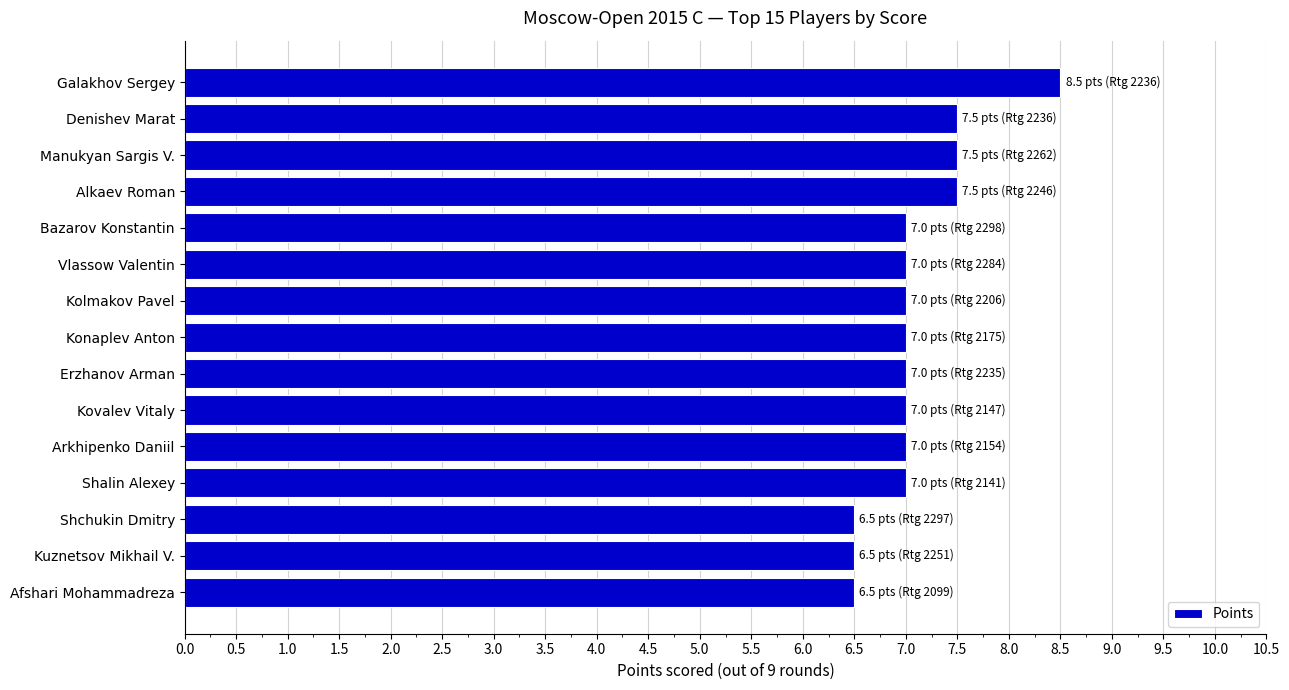

What is the maximum value shown in the chart?

8.5